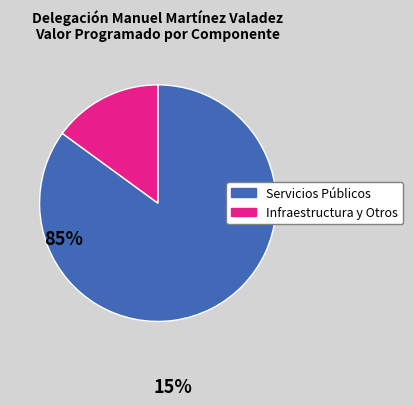

Is there a majority slice in this chart?

Yes